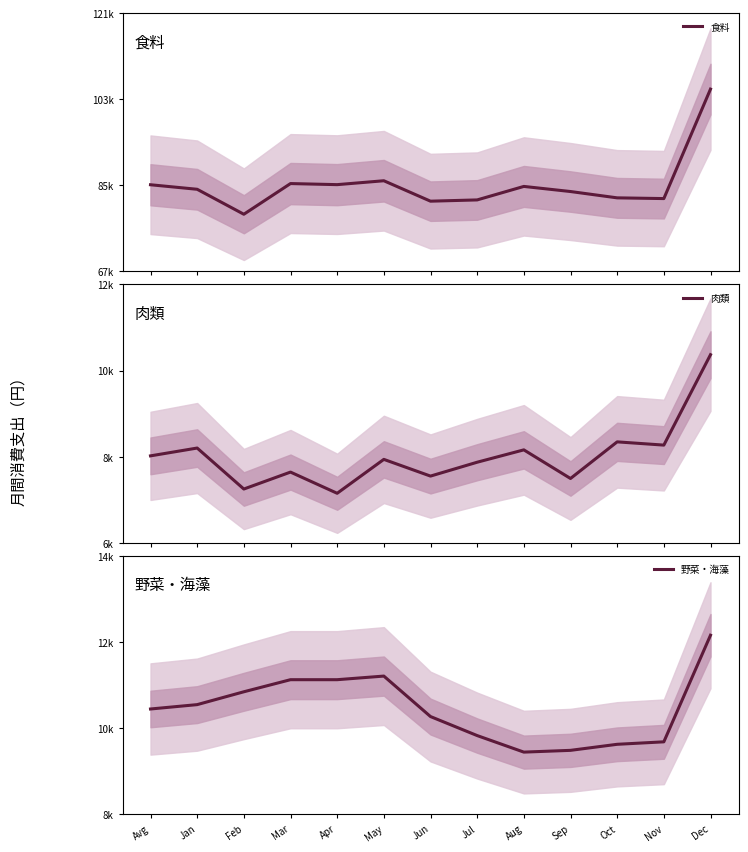

What position from the left is Apr?

5